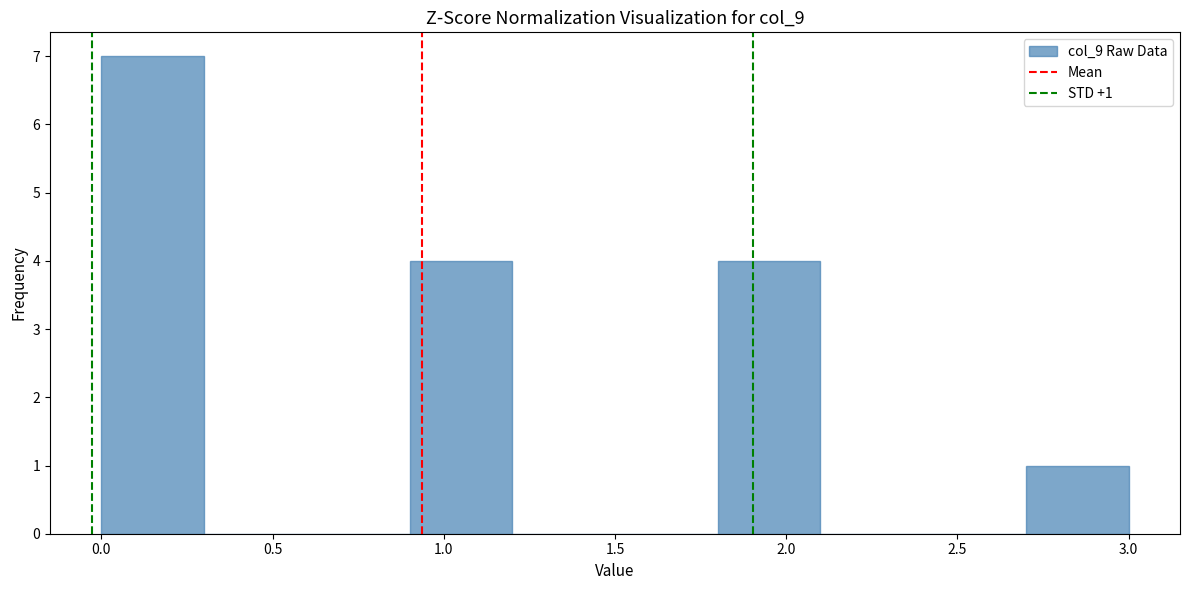

Over which range of the x-axis is the bar tallest?

0.0 to 0.3